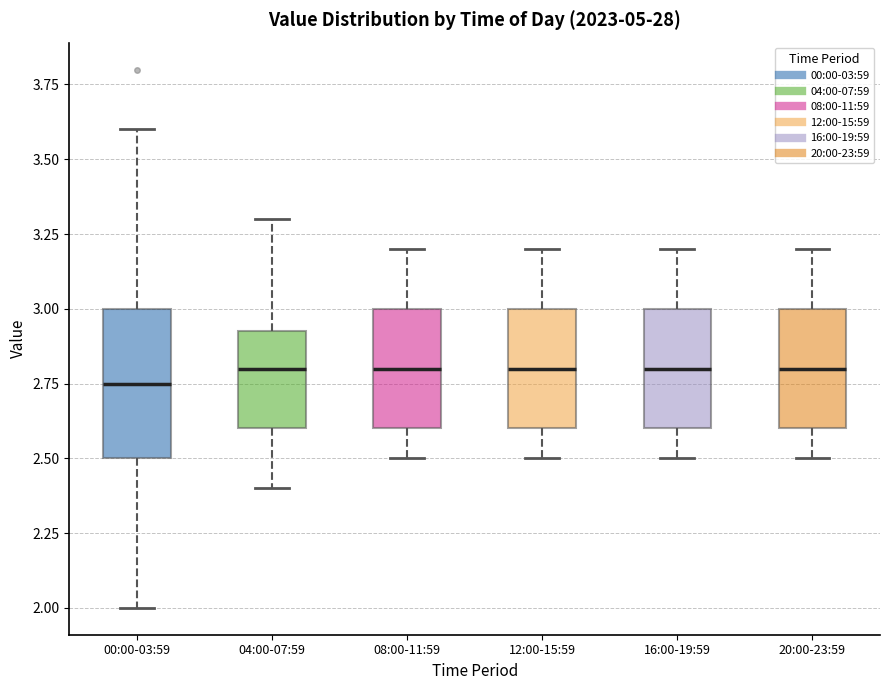

Which box is the tallest, from its lower edge to its upper edge?

00:00-03:59